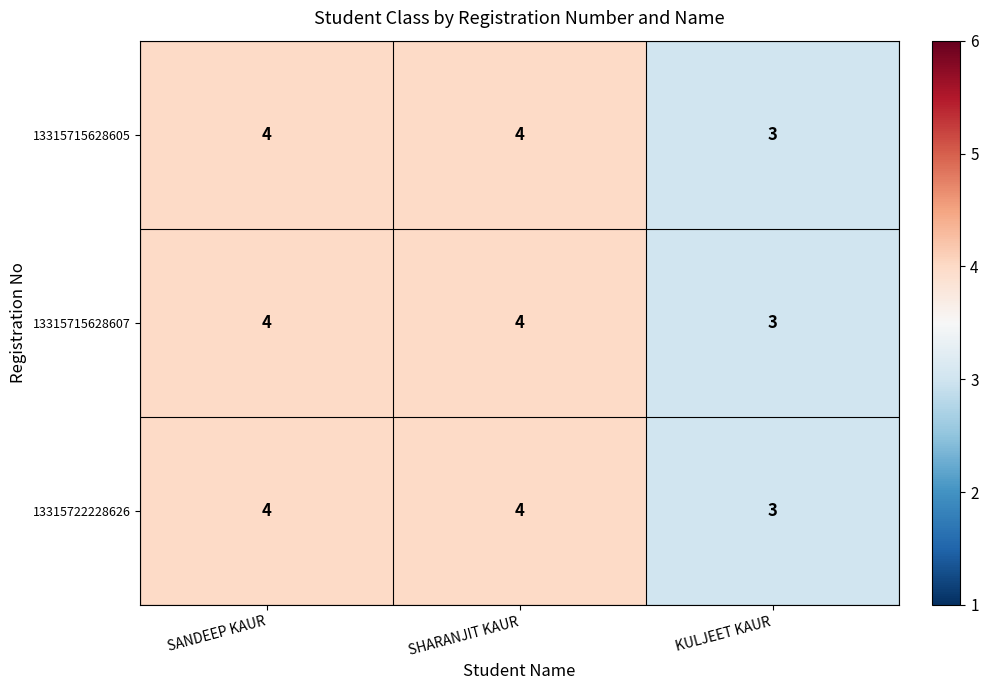

What is the maximum value shown in the chart?

4